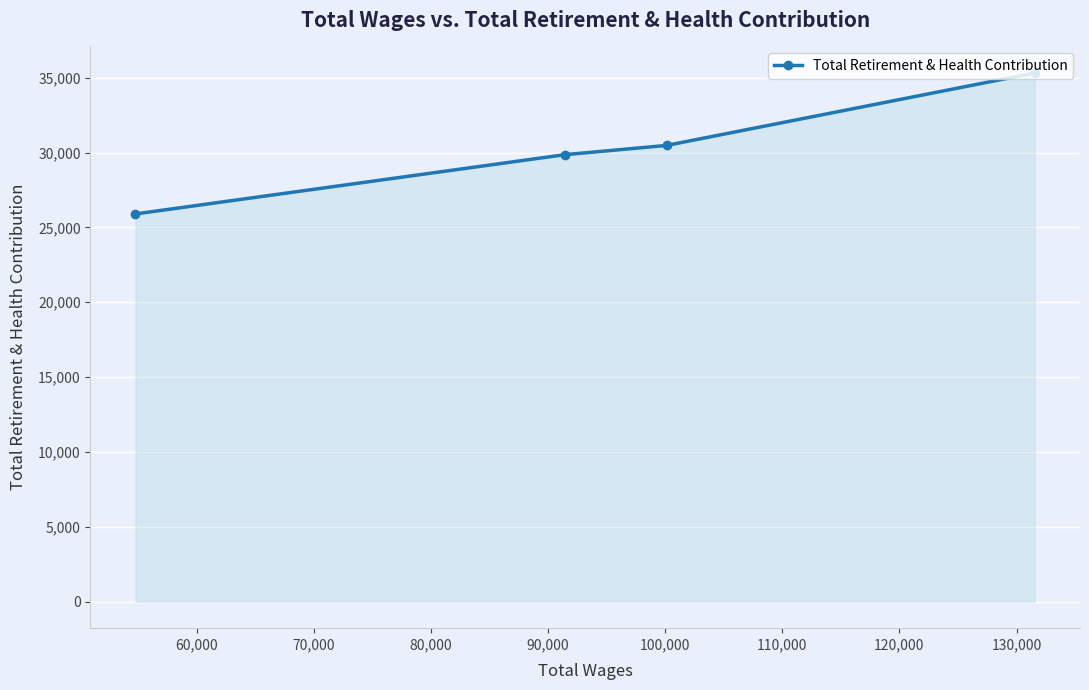

What is the value of the 1st point from the left?

25899